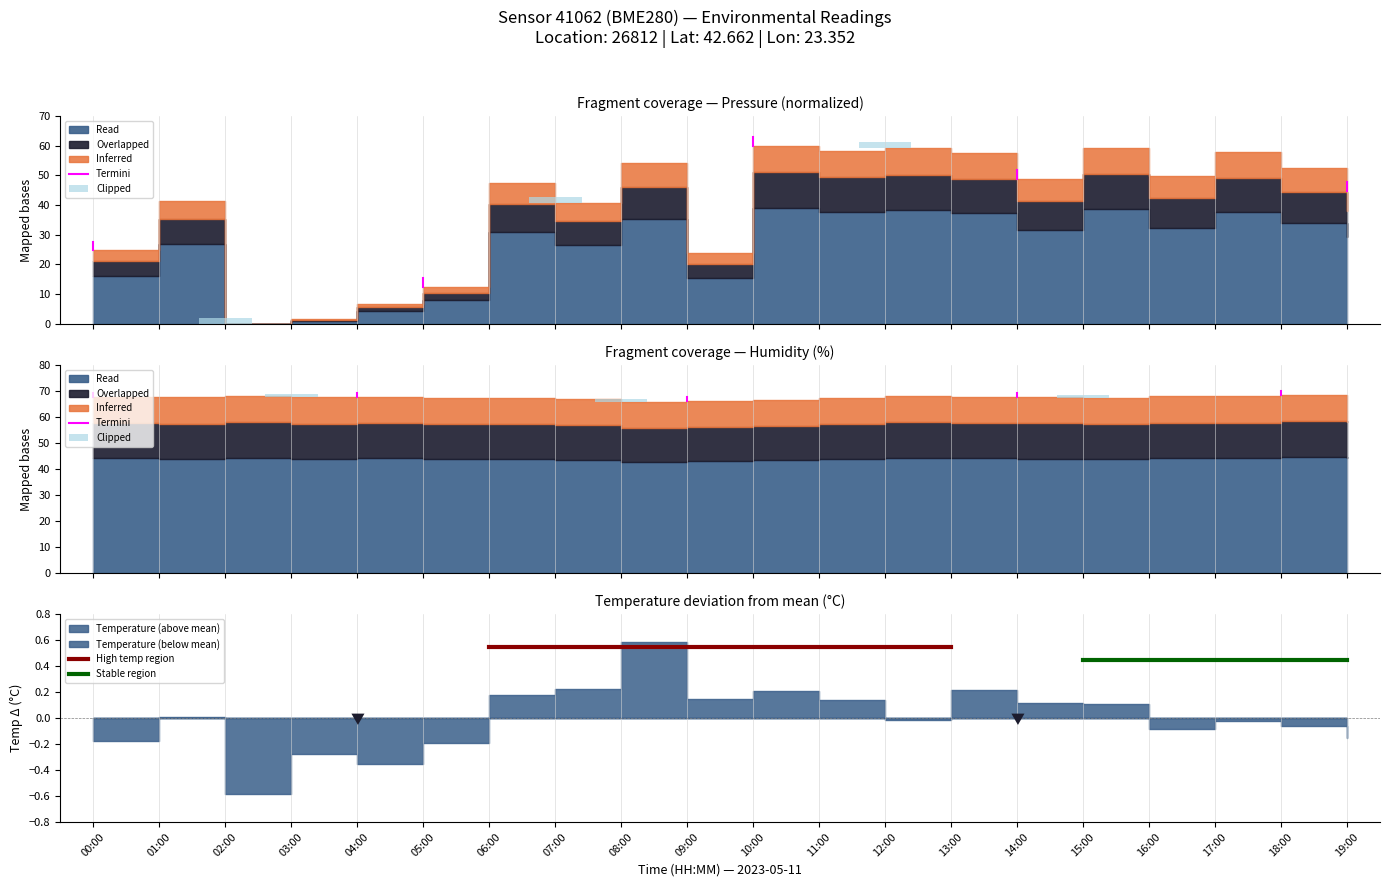

What is the label of the 2nd bar from the left?

01:00